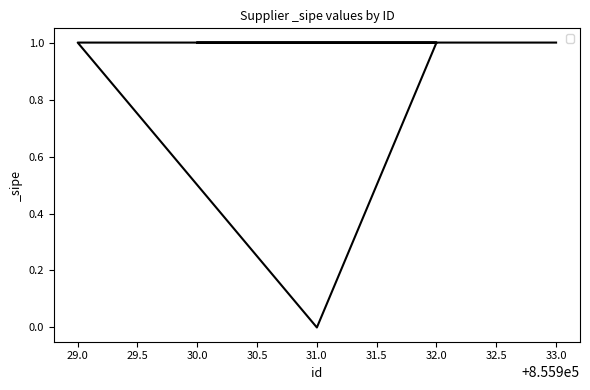

How many data points does each series have?

6